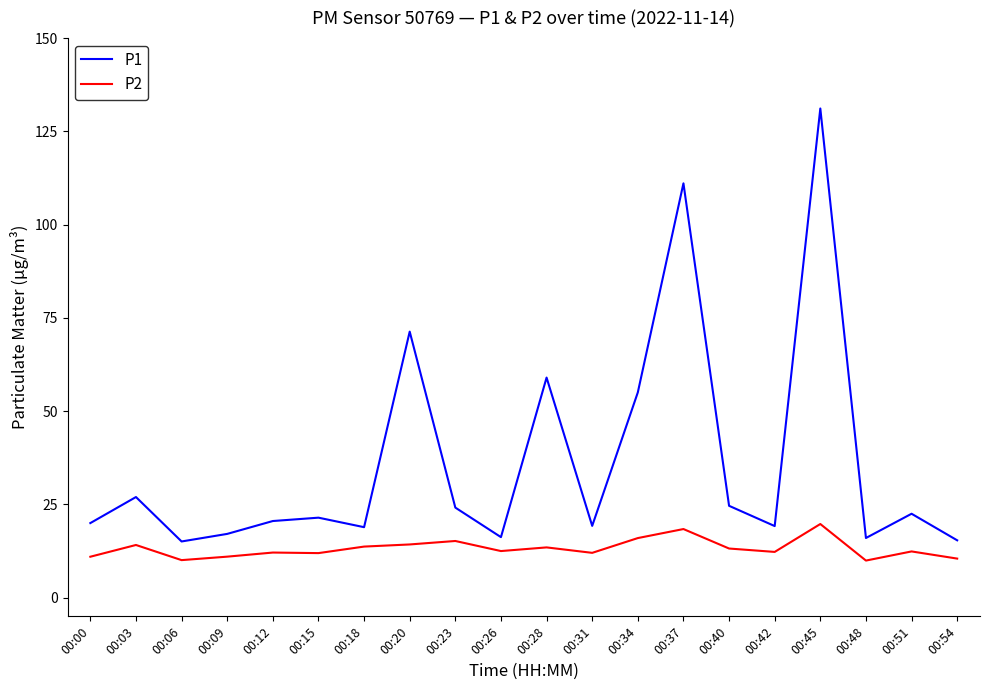

Rank the series by their average value, from highest to lowest.

P1, P2